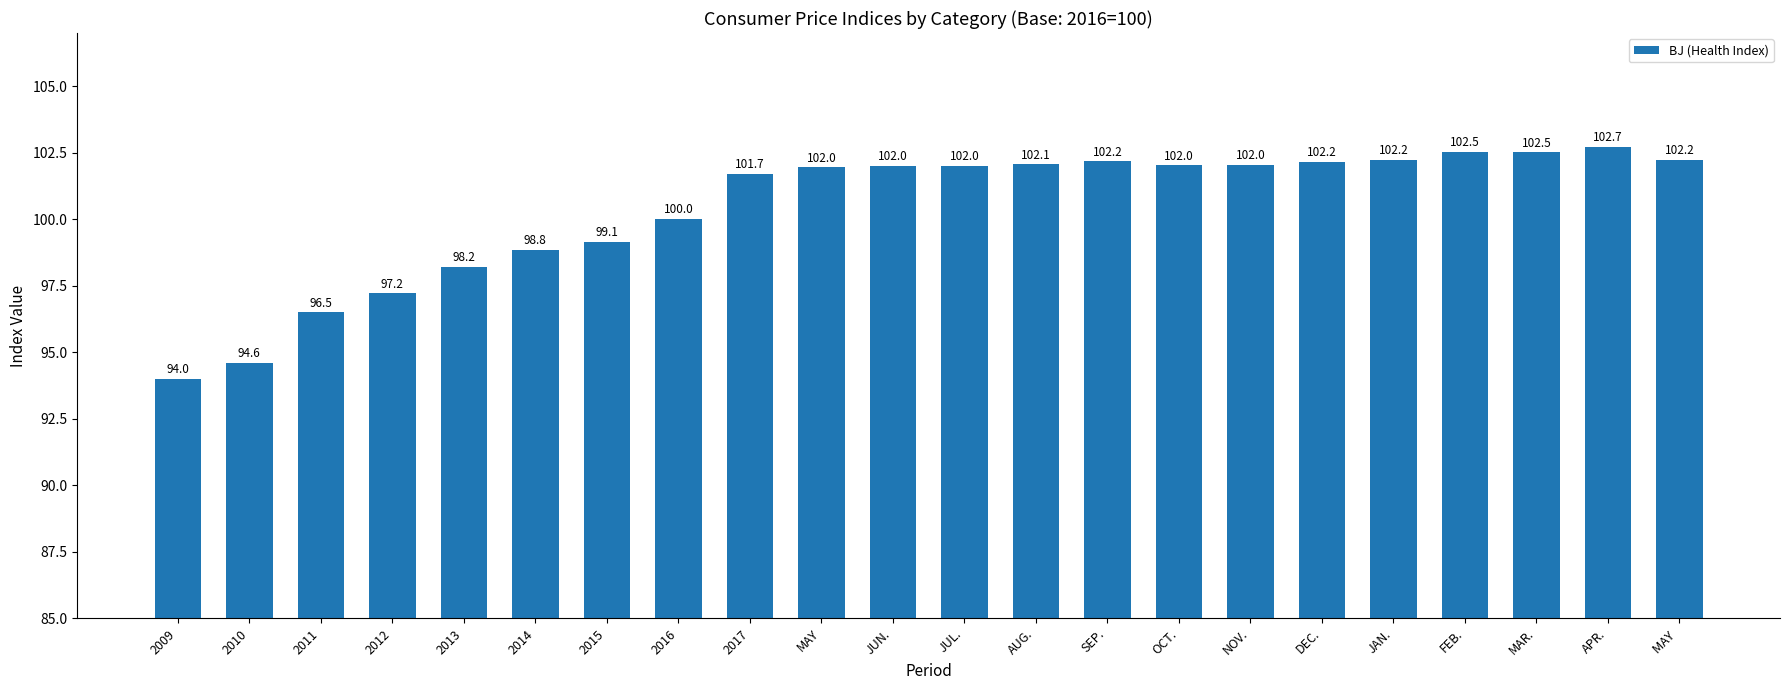

The chart shows a value of 164.9 at 2009. True or false?

False